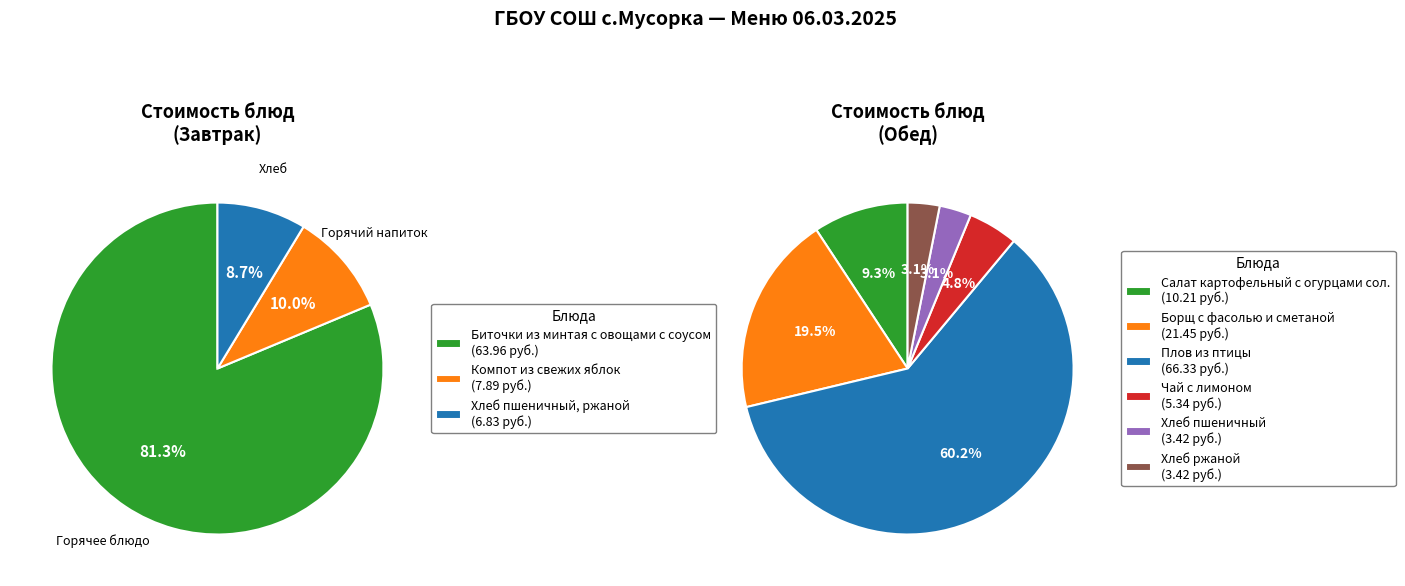

Which category accounts for the majority?

Обед